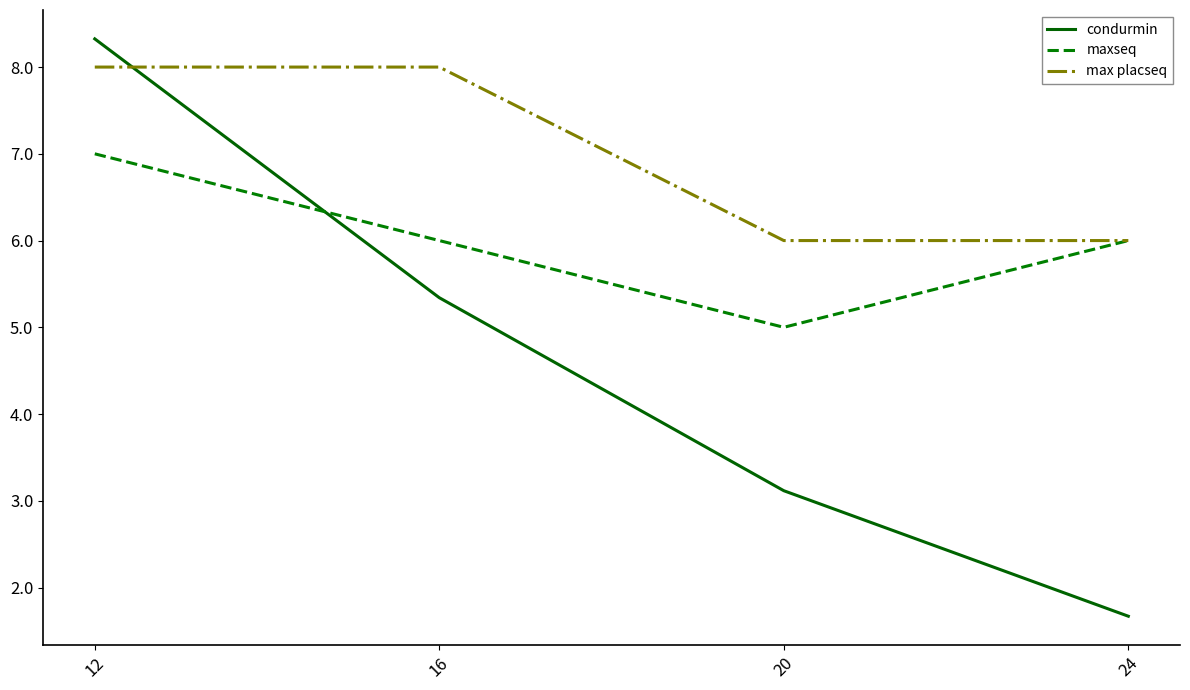

How many categories are shown in the chart?

4